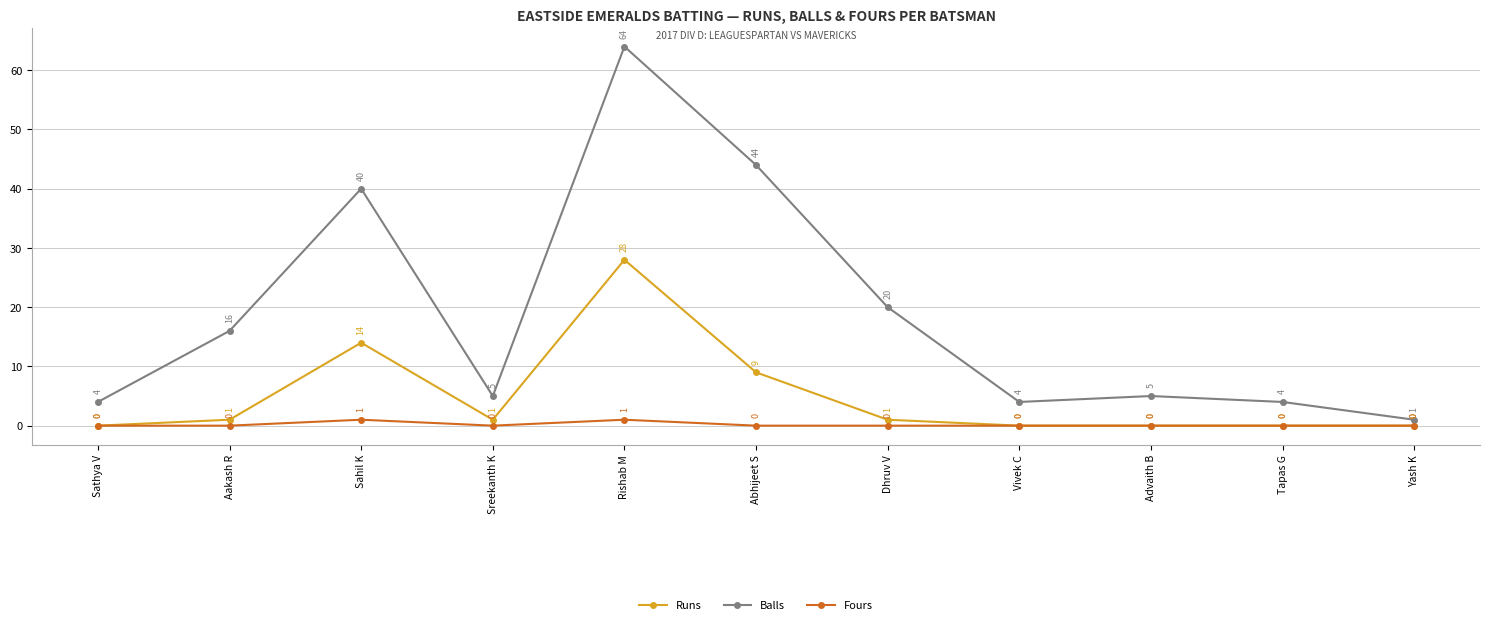

Where is the first local minimum for Runs?

Sreekanth K